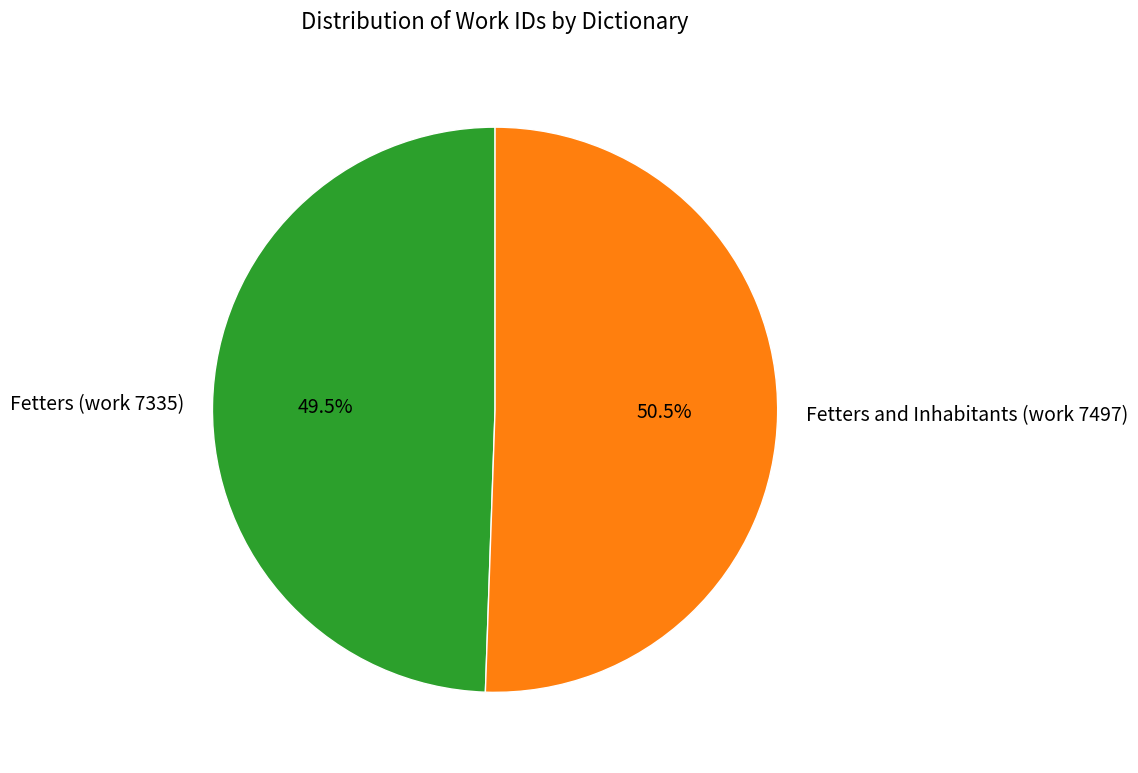

What is the smallest slice in the pie chart?

Fetters (work 7335)